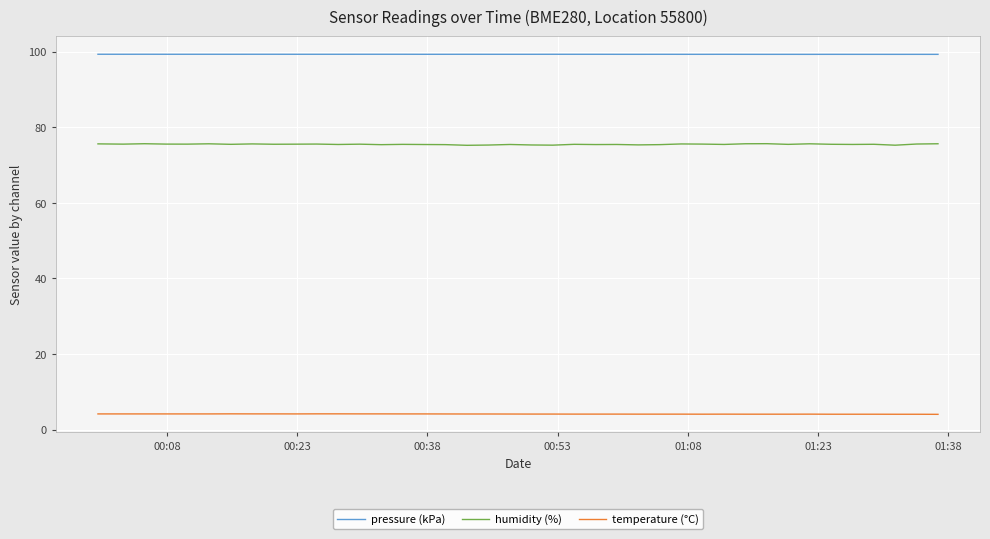

Rank the series by their maximum value, from lowest to highest.

temperature (°C), humidity (%), pressure (kPa)